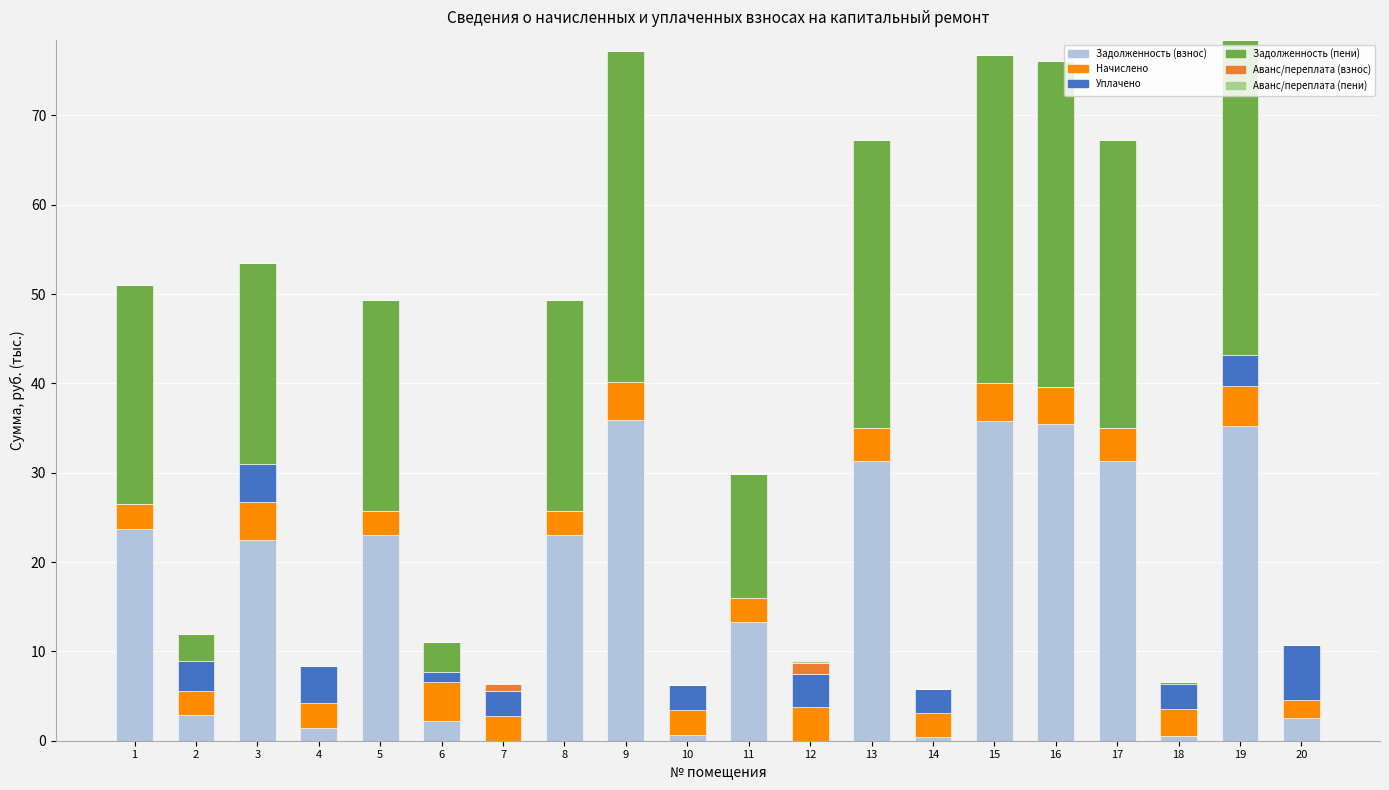

Are the bars grouped side by side (vs. stacked)?

No